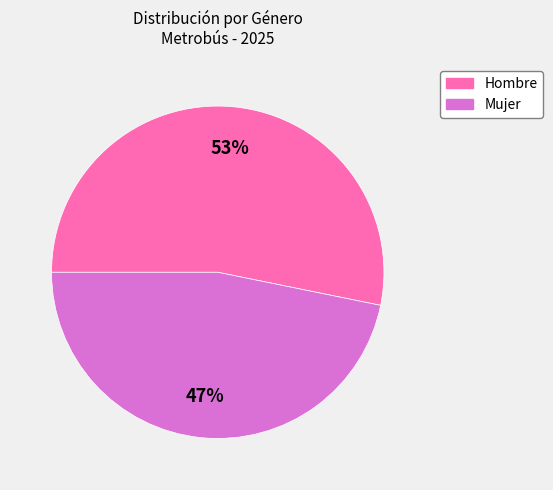

Approximately how many times larger is the value at Mujer compared to Hombre?

0.9